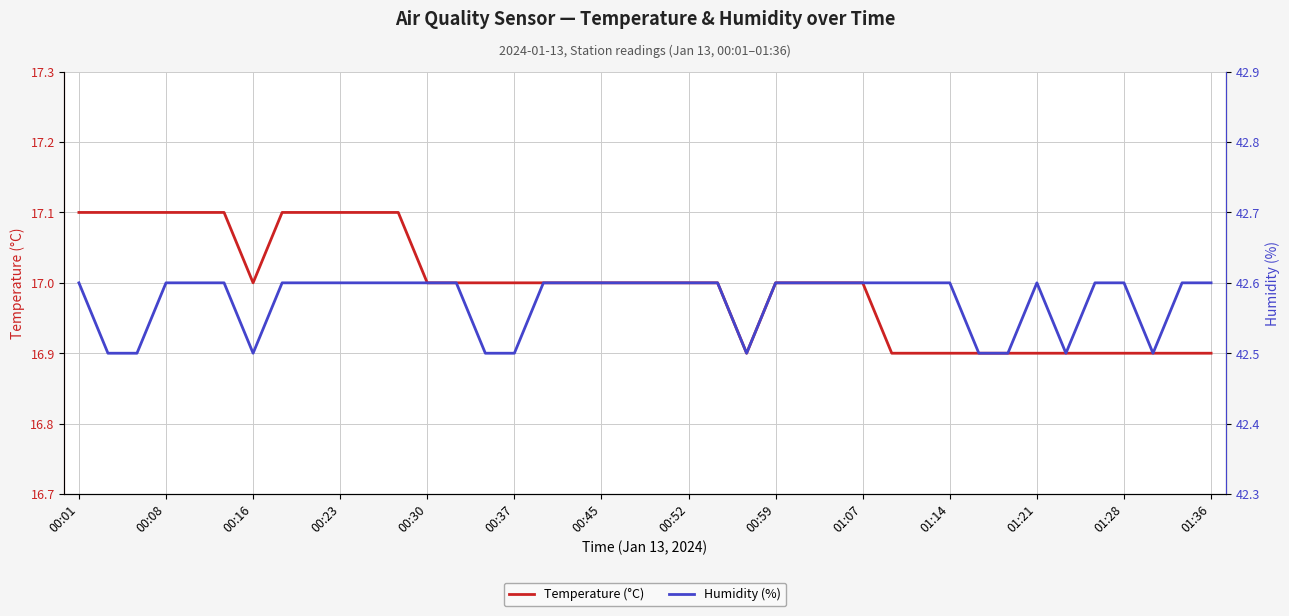

How many values in the Temperature (°C) series are below 17?

13